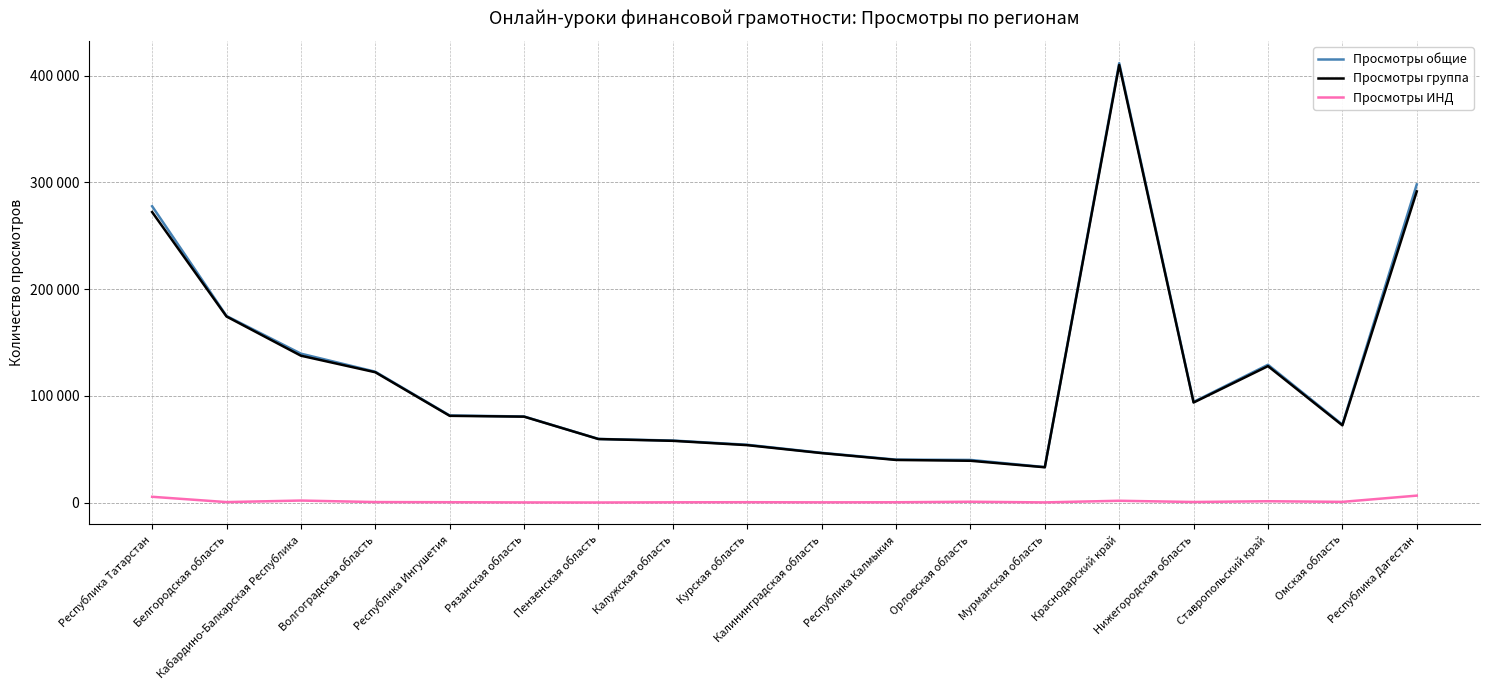

At which label does Просмотры общие first exceed 81645?

Республика Татарстан